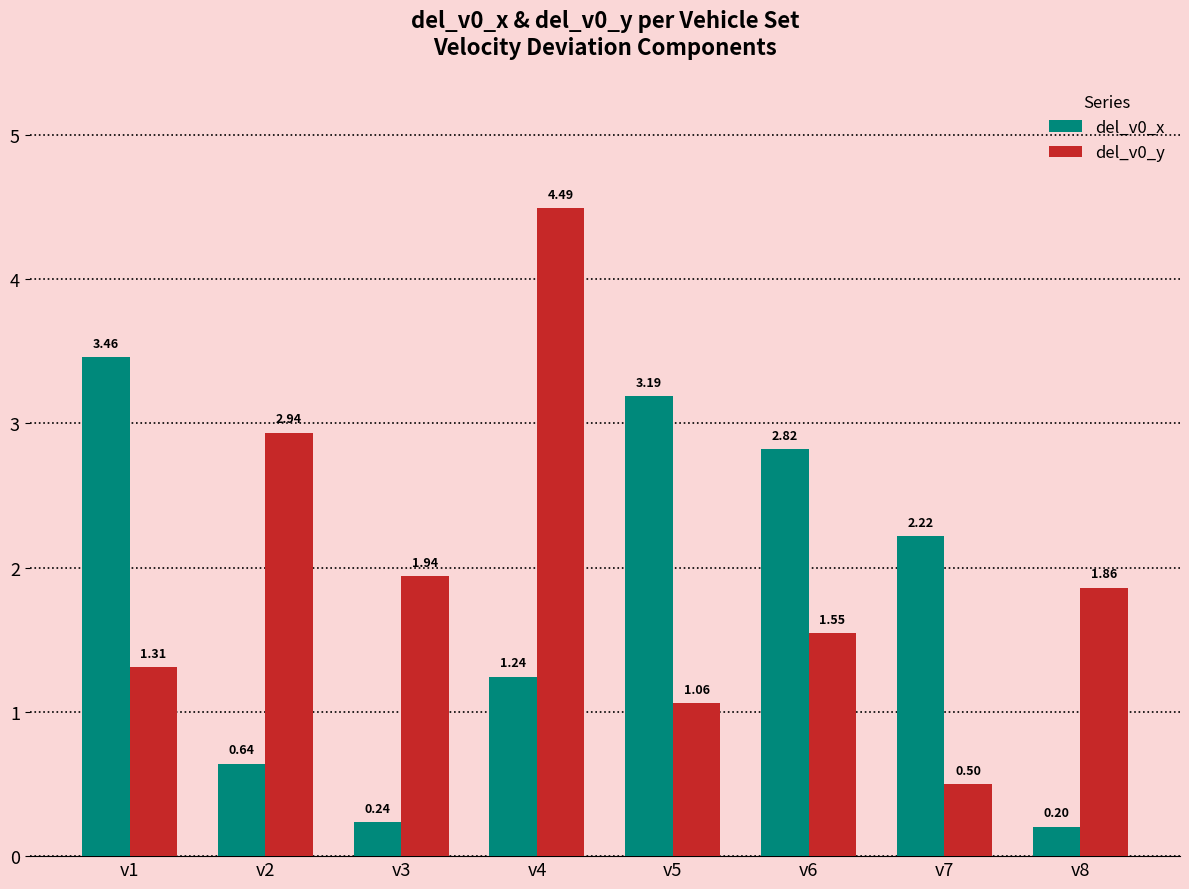

What is the sum of the del_v0_y values at v7 and v2?

3.4